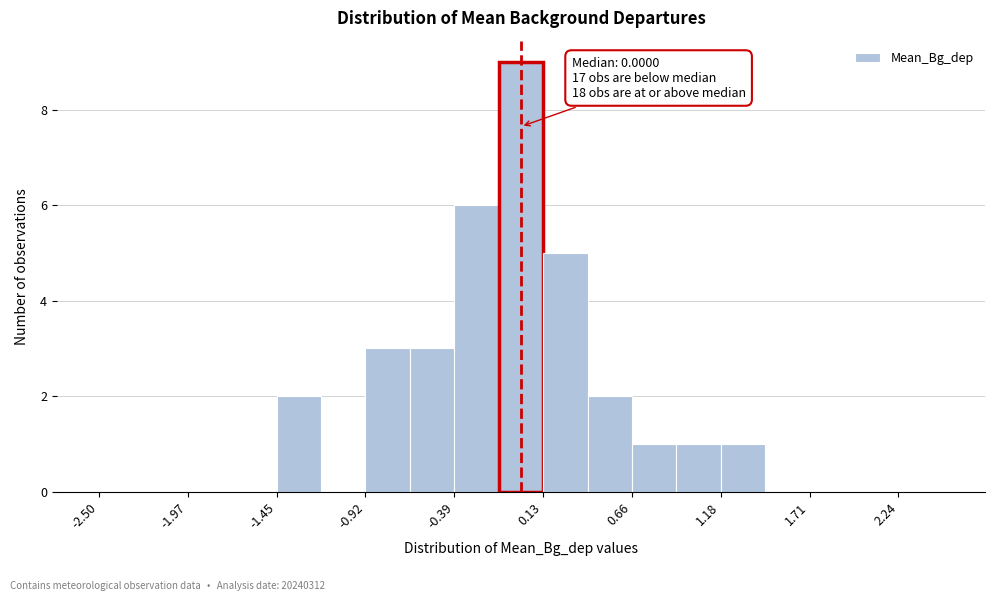

Around what value on the x-axis is the tallest bar? Give the approximate position of its centre, as read against the axis.

0.0